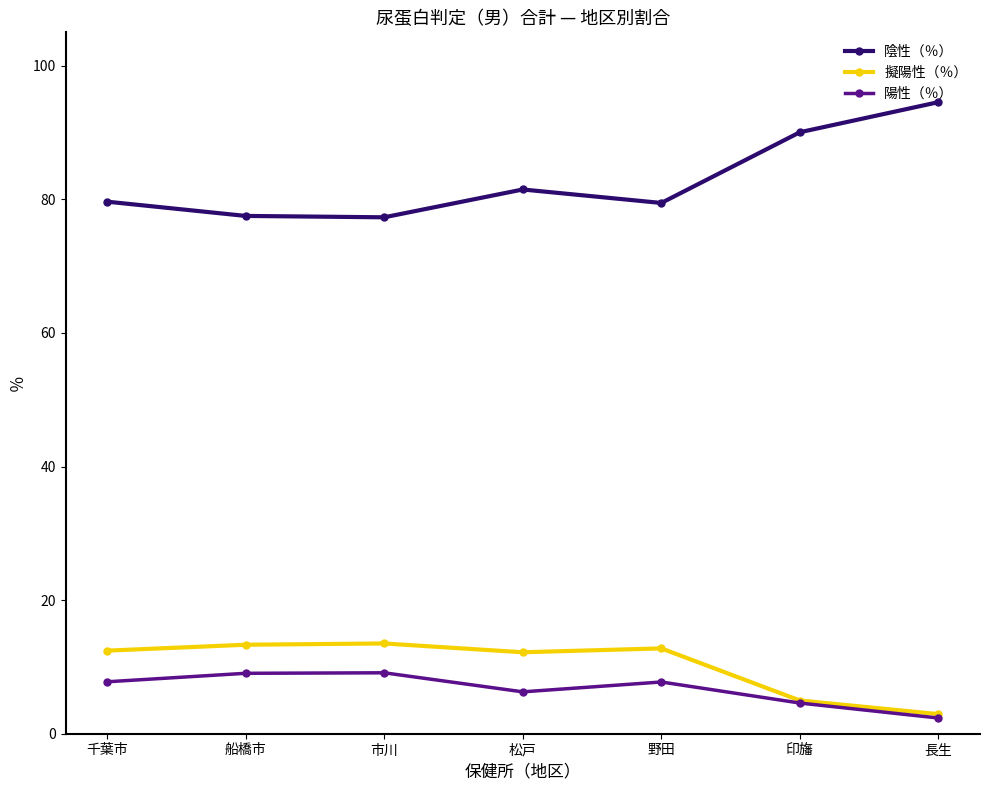

True or false: 擬陽性（％） has more than 2 interior local peaks.

False